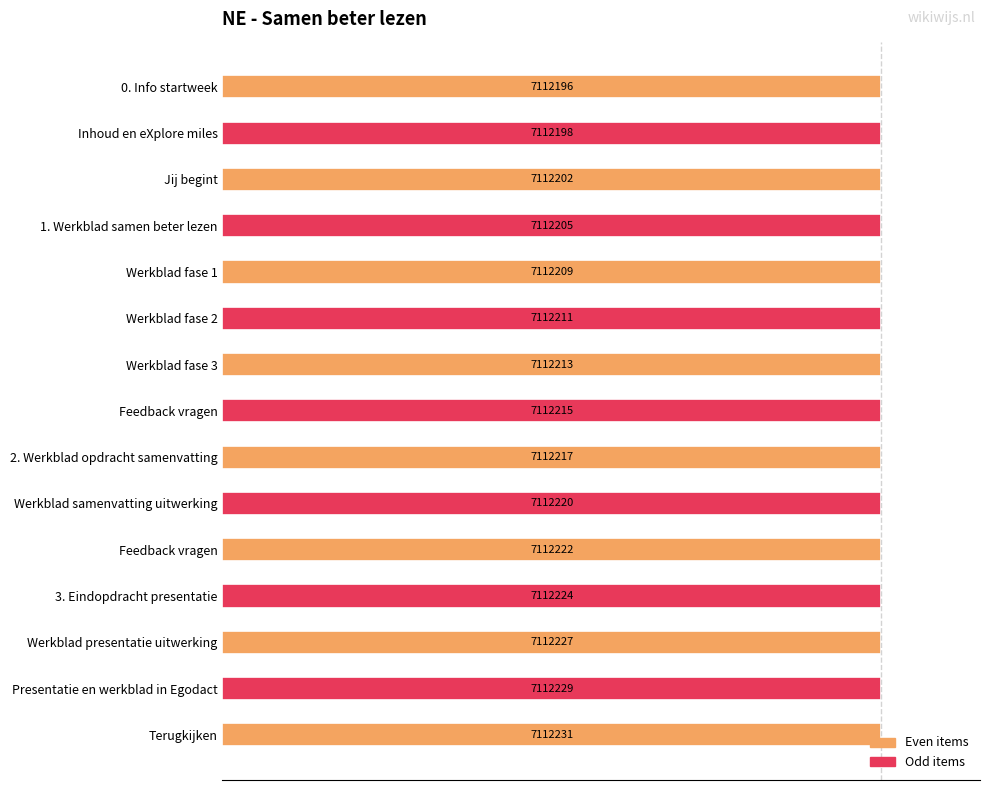

Does the chart contain any negative values?

No